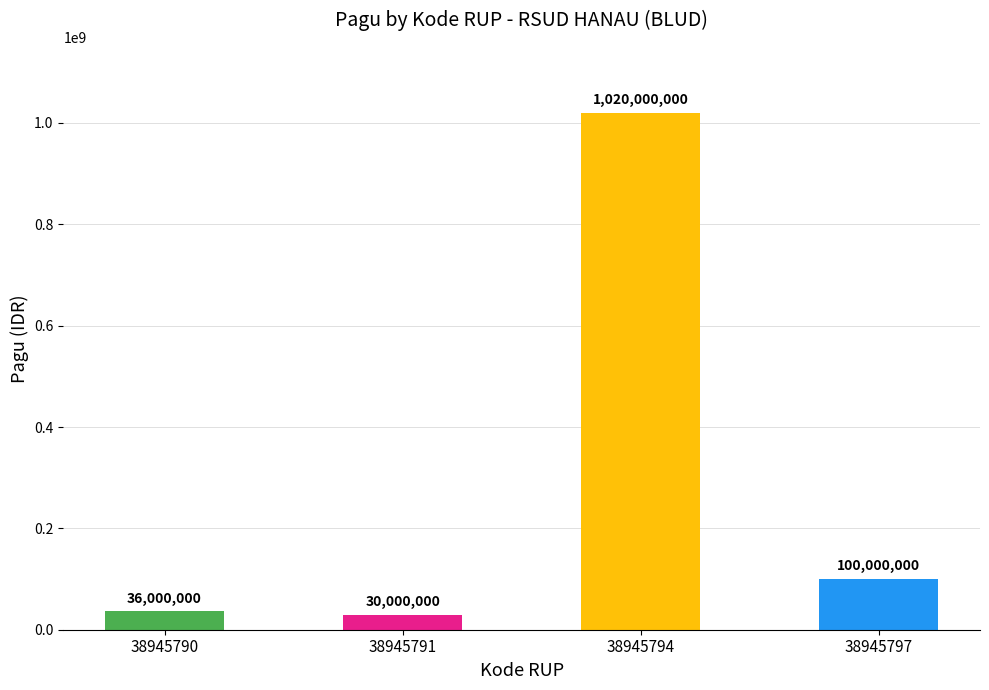

Between 38945794 and 38945790, which is larger?

38945794